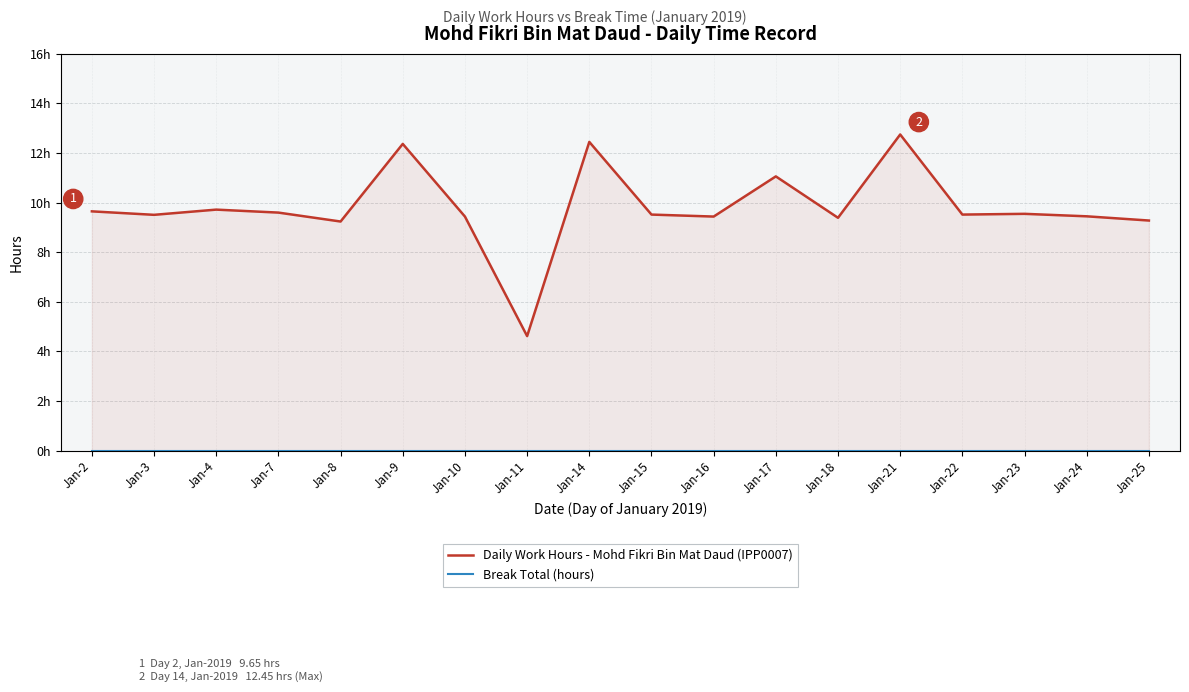

Reading left to right, list all the values displayed in this chart.

Daily Work Hours - Mohd Fikri Bin Mat Daud (IPP0007): 9.7	9.5	9.7	9.6	9.2	12.4	9.4	4.6	12.4	9.5	9.4	11.1	9.4	12.8	9.5	9.6	9.4	9.3
Break Total (hours): 0.0	0.0	0.0	0.0	0.0	0.0	0.0	0.0	0.0	0.0	0.0	0.0	0.0	0.0	0.0	0.0	0.0	0.0